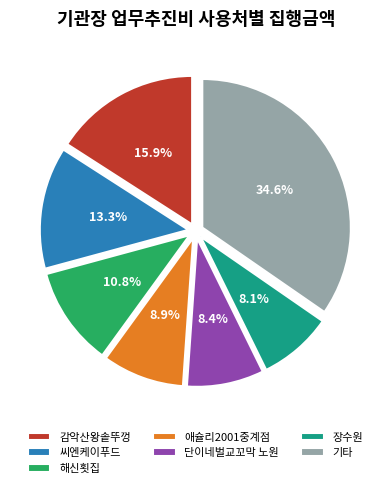

Which category has the biggest portion of the pie?

기타